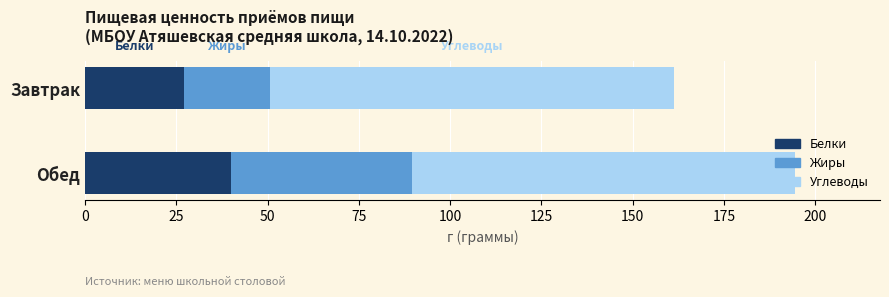

List the labels in order of Белки value, largest first.

Обед, Завтрак